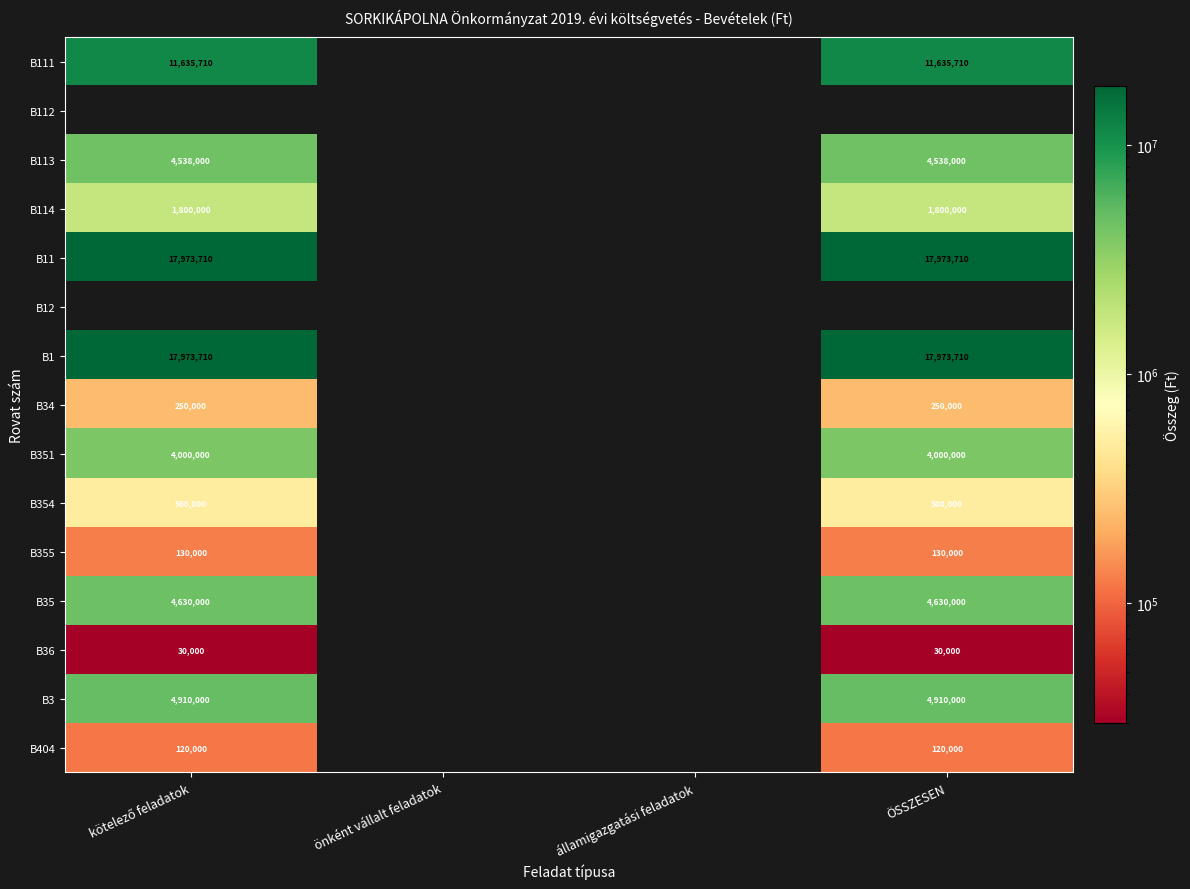

Between ÖSSZESEN and államigazgatási feladatok, which is larger?

ÖSSZESEN